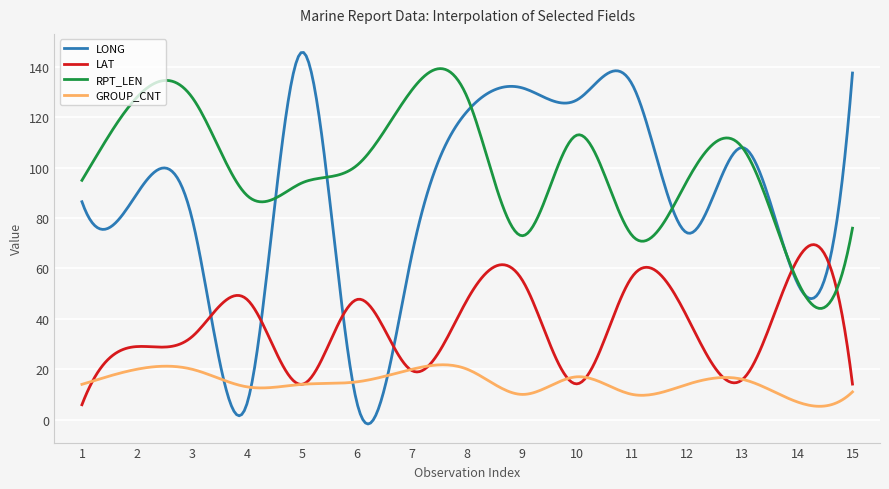

Which series has the largest range (max minus min)?

LONG